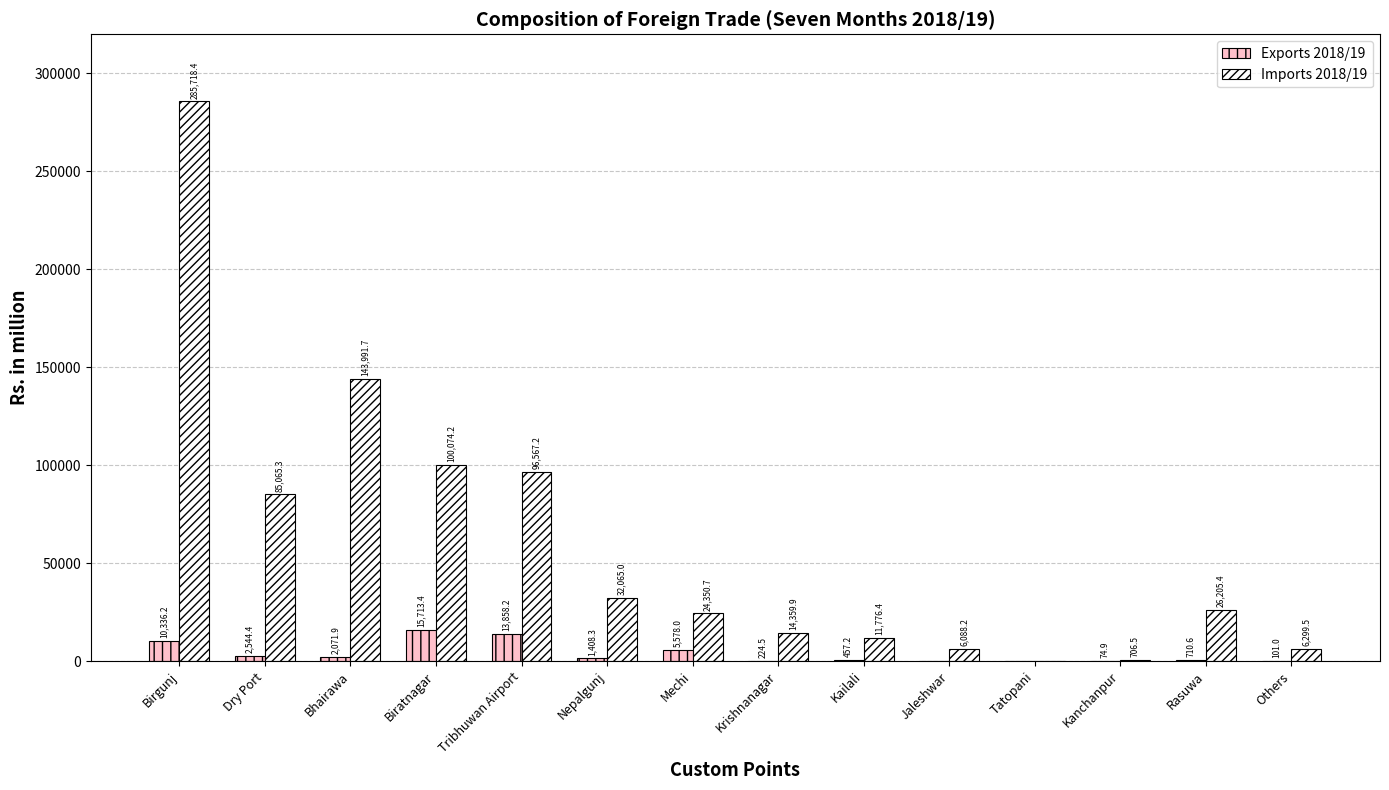

Which series has the largest range (max minus min)?

Imports 2018/19